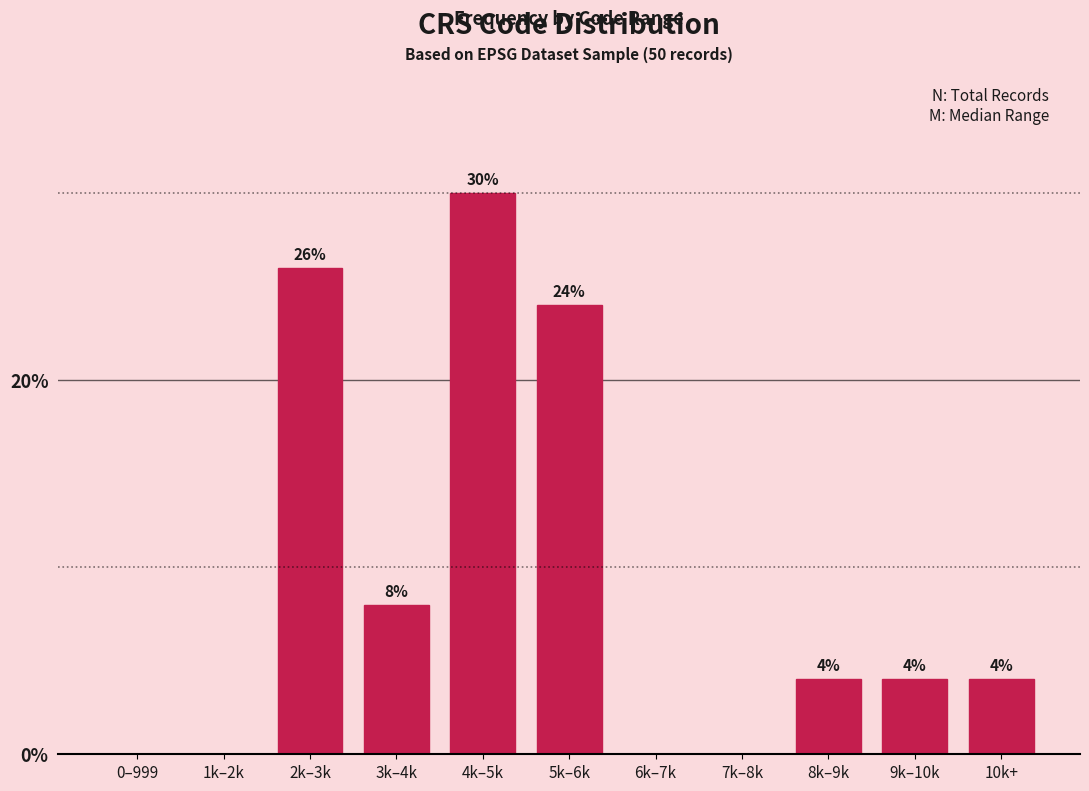

Reading left to right, list all the values displayed in this chart.

0–999=0	1k–2k=0	2k–3k=26	3k–4k=8	4k–5k=30	5k–6k=24	6k–7k=0	7k–8k=0	8k–9k=4	9k–10k=4	10k+=4